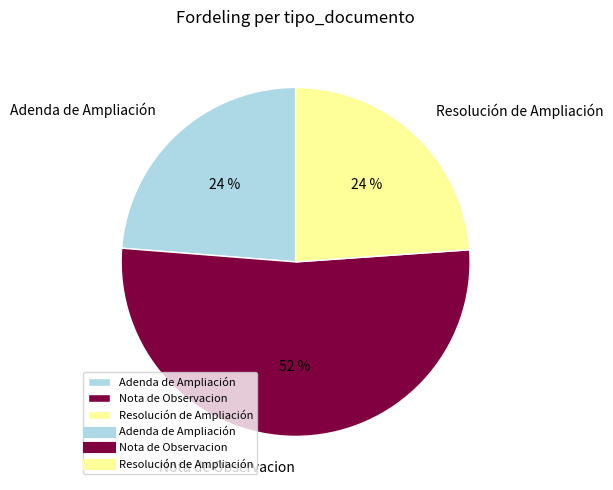

To the nearest percent, what is the average slice percentage?

33%